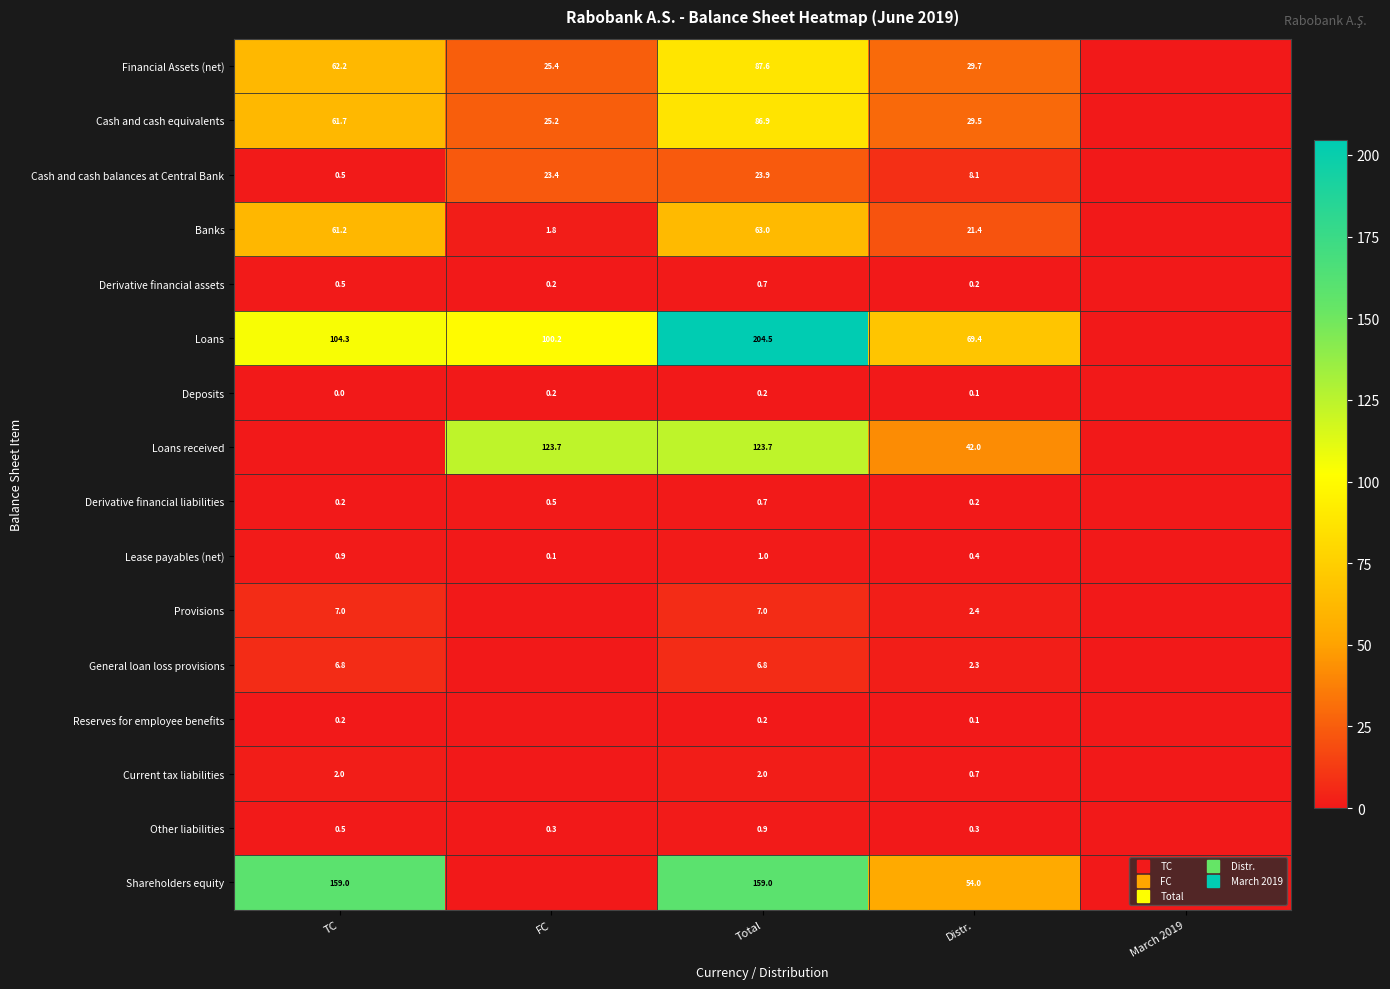

At which label is General loan loss provisions closest to 3?

Distr.